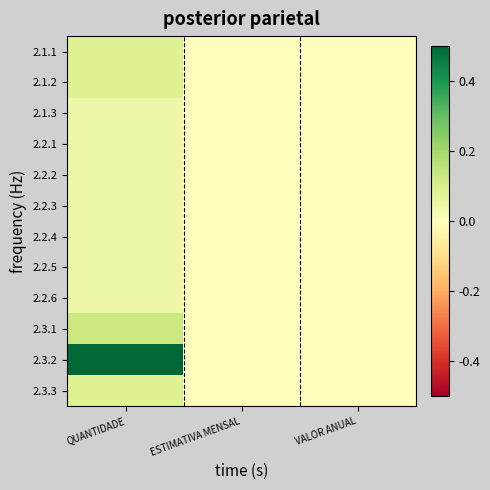

Reading left to right, what are all the values shown in this chart?

2.1.1: QUANTIDADE=0.1	ESTIMATIVA MENSAL=0.0	VALOR ANUAL=0.0
2.1.2: QUANTIDADE=0.1	ESTIMATIVA MENSAL=0.0	VALOR ANUAL=0.0
2.1.3: QUANTIDADE=0.0	ESTIMATIVA MENSAL=0.0	VALOR ANUAL=0.0
2.2.1: QUANTIDADE=0.0	ESTIMATIVA MENSAL=0.0	VALOR ANUAL=0.0
2.2.2: QUANTIDADE=0.0	ESTIMATIVA MENSAL=0.0	VALOR ANUAL=0.0
2.2.3: QUANTIDADE=0.0	ESTIMATIVA MENSAL=0.0	VALOR ANUAL=0.0
2.2.4: QUANTIDADE=0.0	ESTIMATIVA MENSAL=0.0	VALOR ANUAL=0.0
2.2.5: QUANTIDADE=0.0	ESTIMATIVA MENSAL=0.0	VALOR ANUAL=0.0
2.2.6: QUANTIDADE=0.0	ESTIMATIVA MENSAL=0.0	VALOR ANUAL=0.0
2.3.1: QUANTIDADE=0.1	ESTIMATIVA MENSAL=0.0	VALOR ANUAL=0.0
2.3.2: QUANTIDADE=0.5	ESTIMATIVA MENSAL=0.0	VALOR ANUAL=0.0
2.3.3: QUANTIDADE=0.1	ESTIMATIVA MENSAL=0.0	VALOR ANUAL=0.0